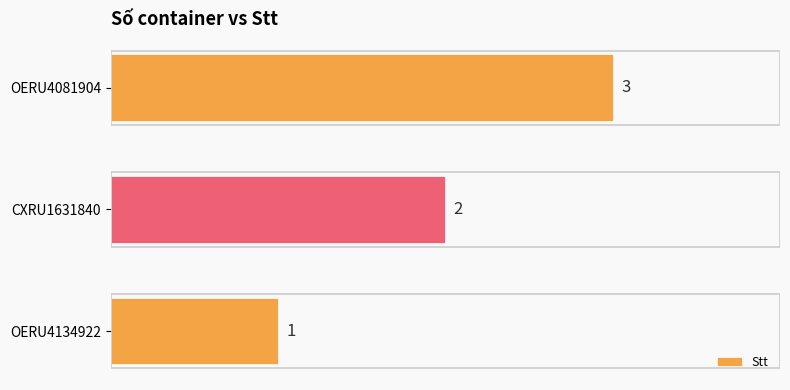

Between OERU4081904 and OERU4134922, which is larger?

OERU4081904